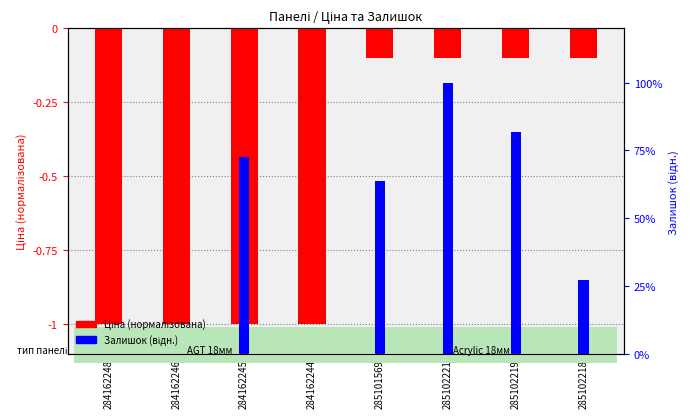

The Ціна (нормалізована) series shows -0.2 at 285102219. True or false?

False